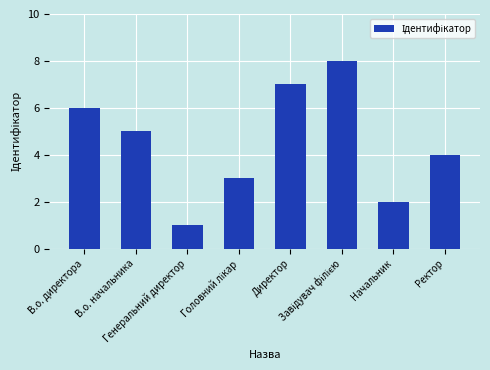

What is the difference between the maximum and minimum values?

7